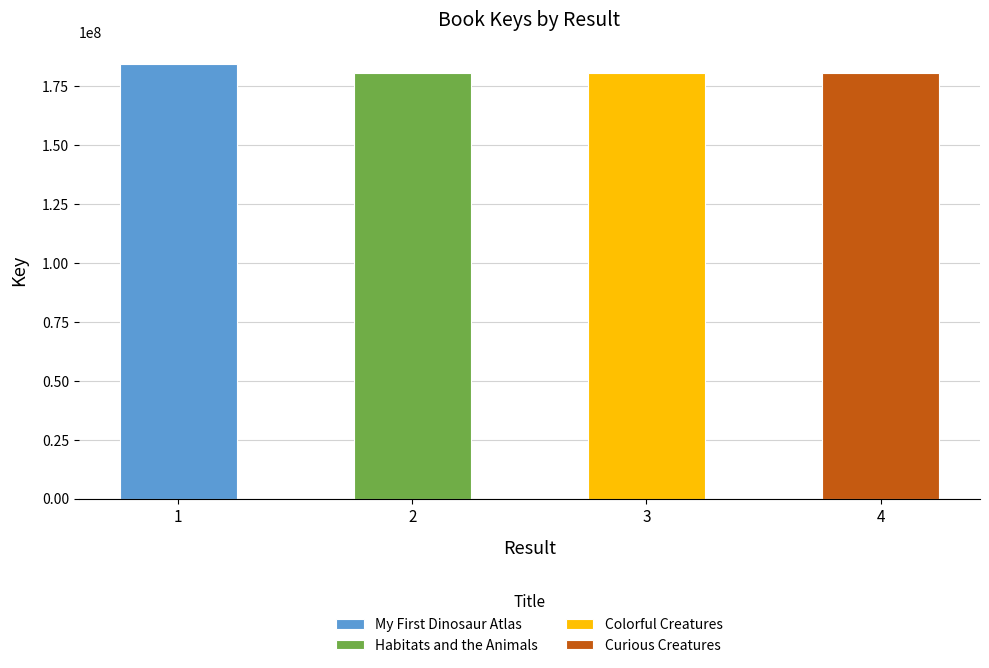

Reading left to right, list all the values displayed in this chart.

184158250	180432057	180431754	180582392